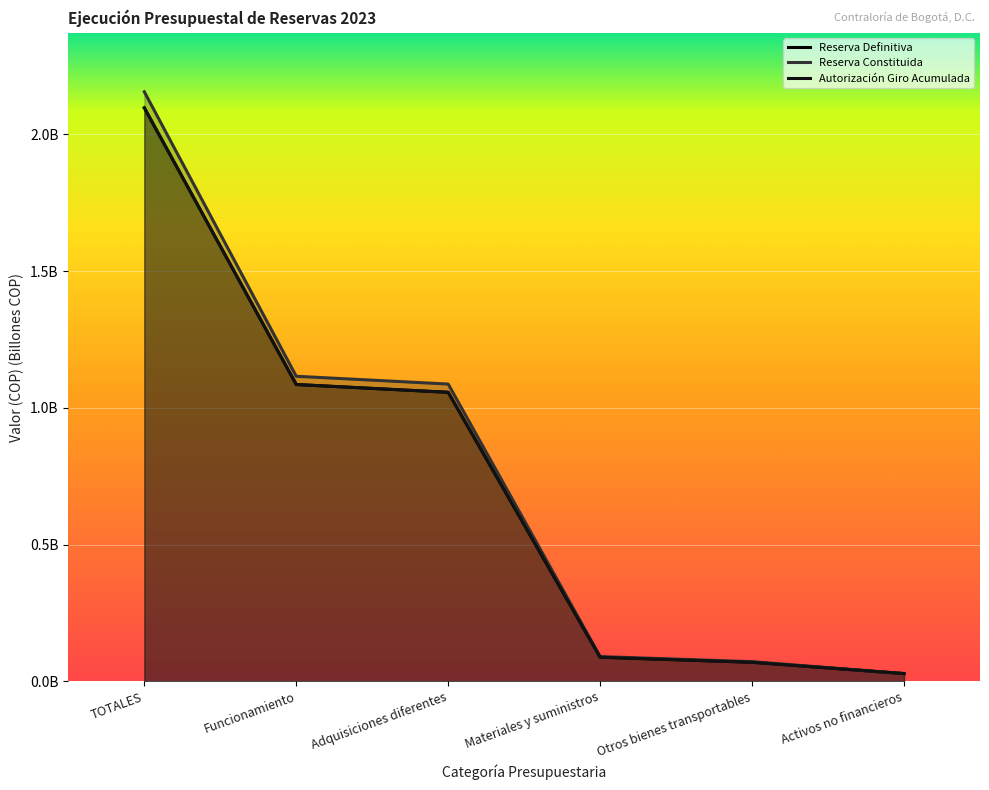

Does the chart display data point markers on the line(s)?

No